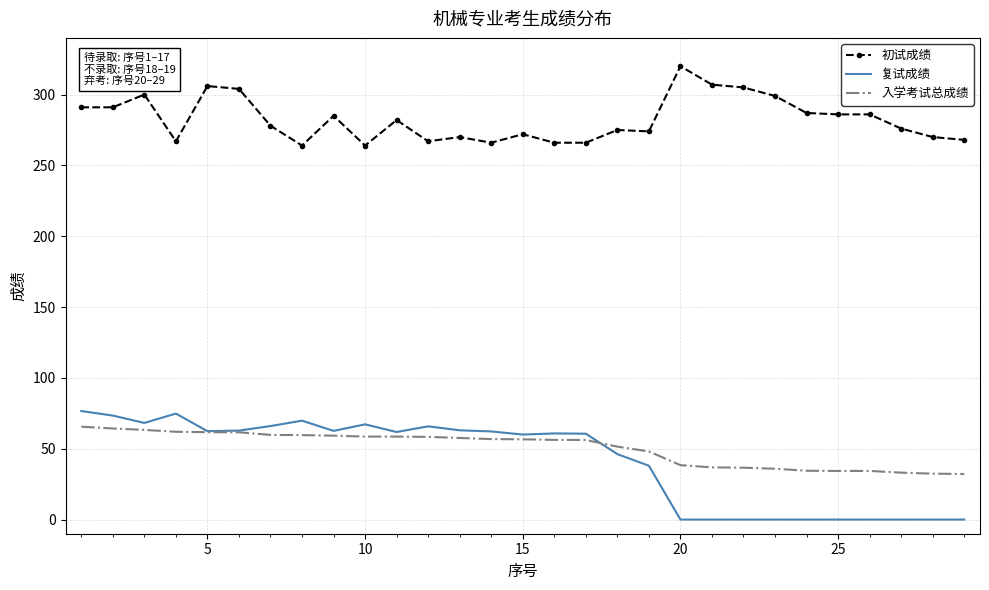

Which series has the largest total across all categories?

初试成绩